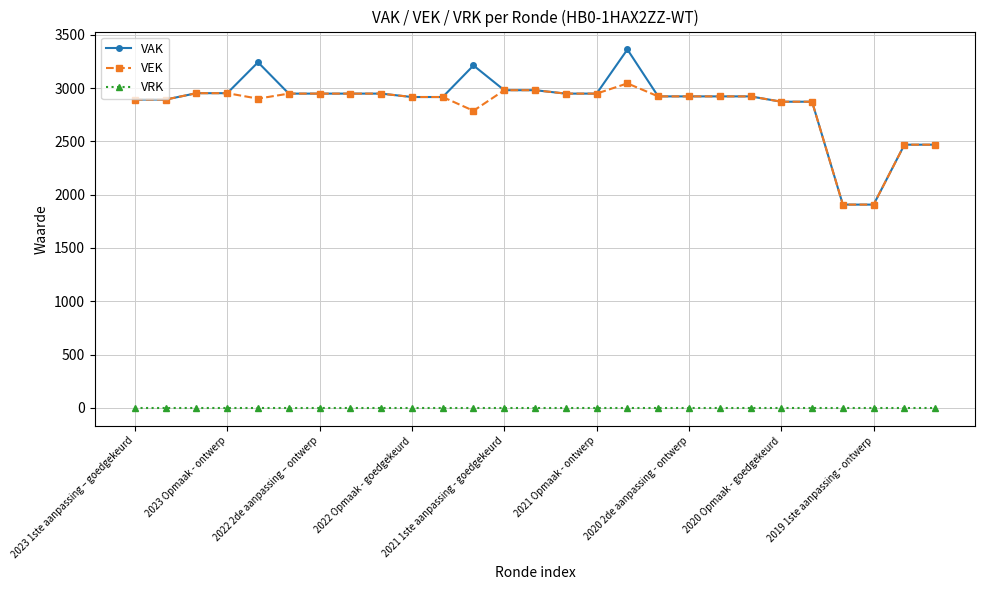

Which series has the largest range (max minus min)?

VAK